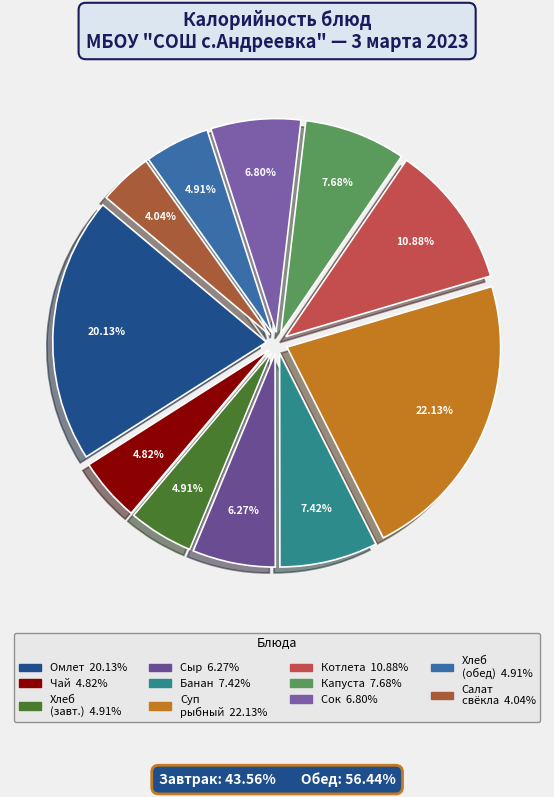

Is there a majority slice in this chart?

No